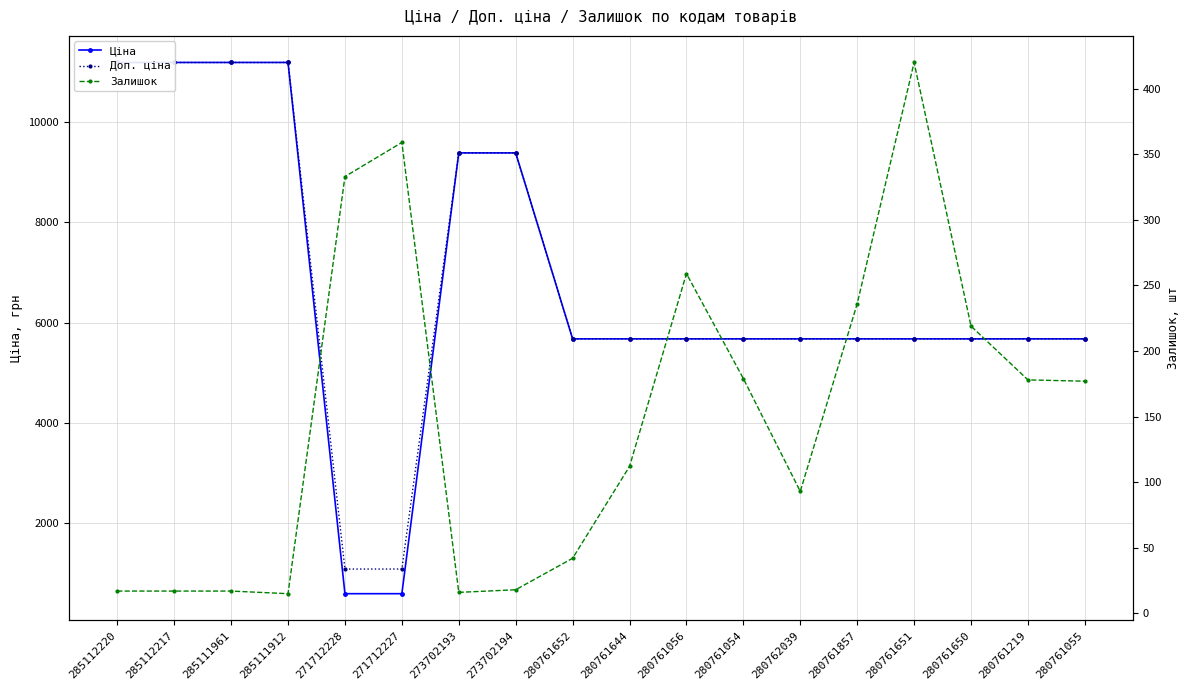

What is the highest value of the Доп. ціна series?

11188.2